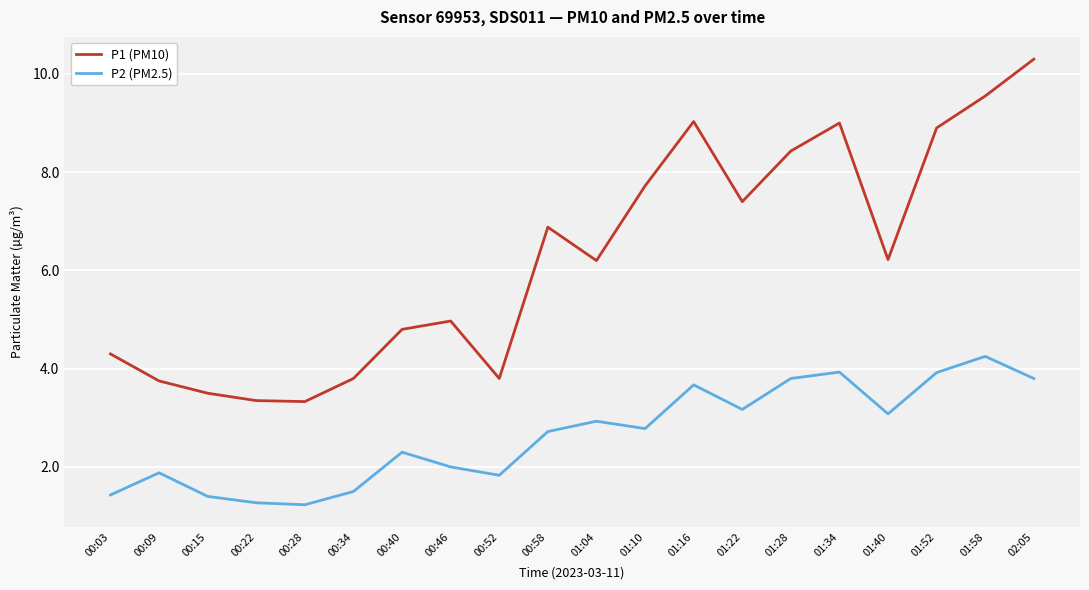

Rank the series by their maximum value, from highest to lowest.

P1 (PM10), P2 (PM2.5)